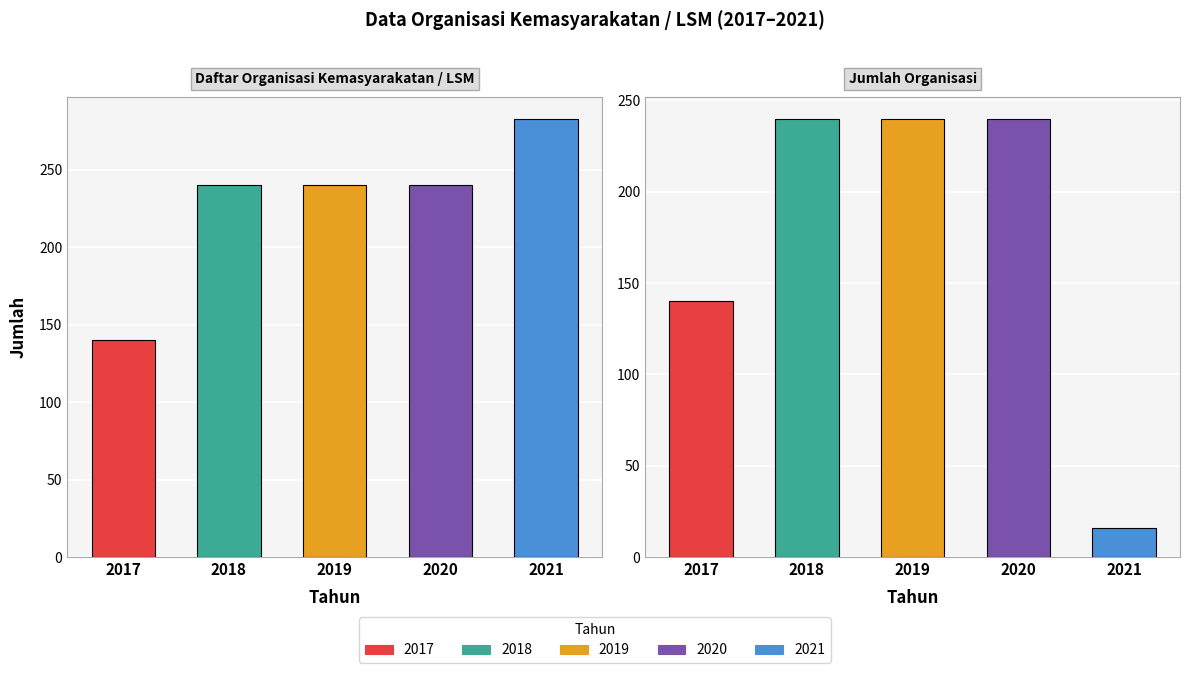

Is the value of 2020 at Jumlah Organisasi greater than the value of 2017 at Daftar Organisasi Kemasyarakatan / LSM?

Yes